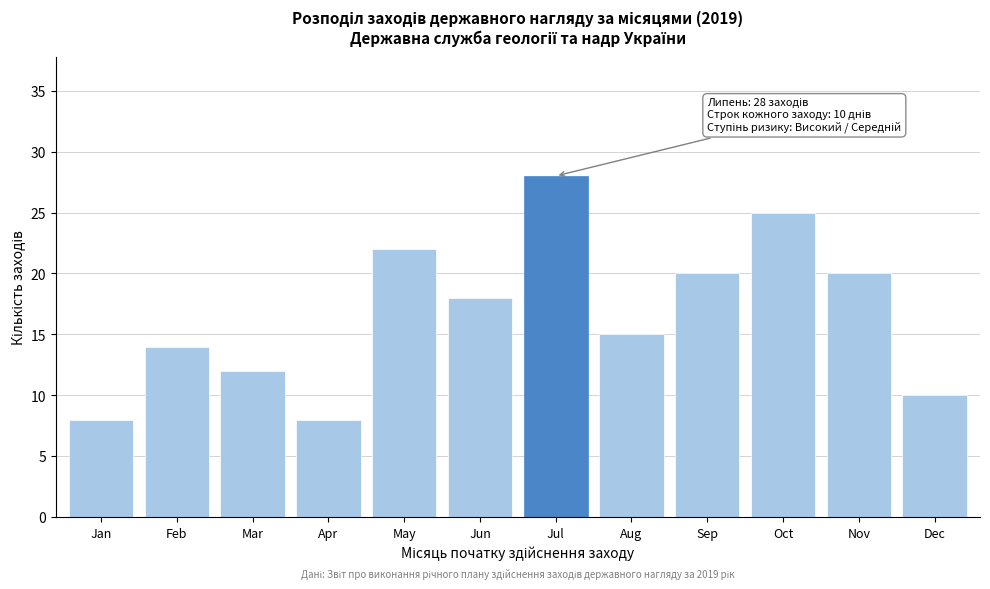

Reading right to left, transcribe all the data shown in this chart.

10	20	25	20	15	28	18	22	8	12	14	8